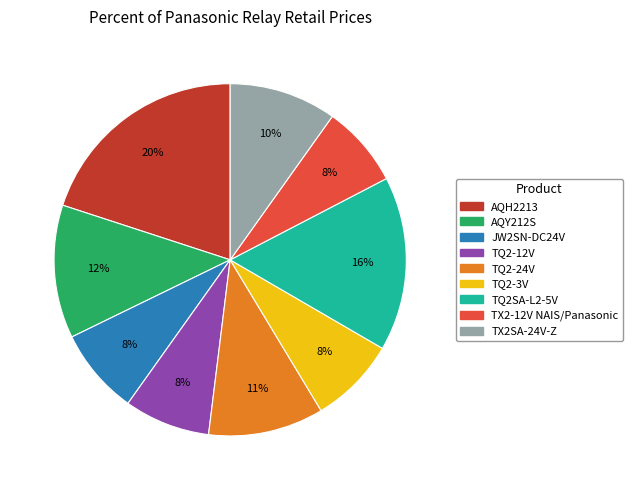

Does TQ2-12V represent more than half of the total?

No